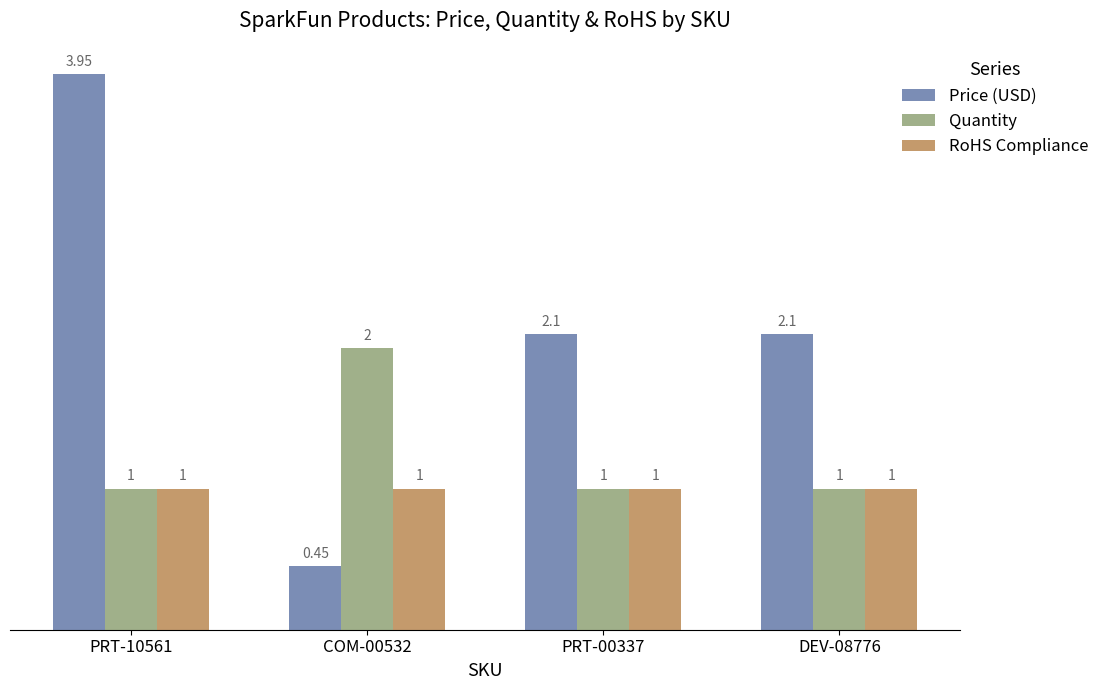

What are all the series names shown in the legend?

Price (USD), Quantity, RoHS Compliance